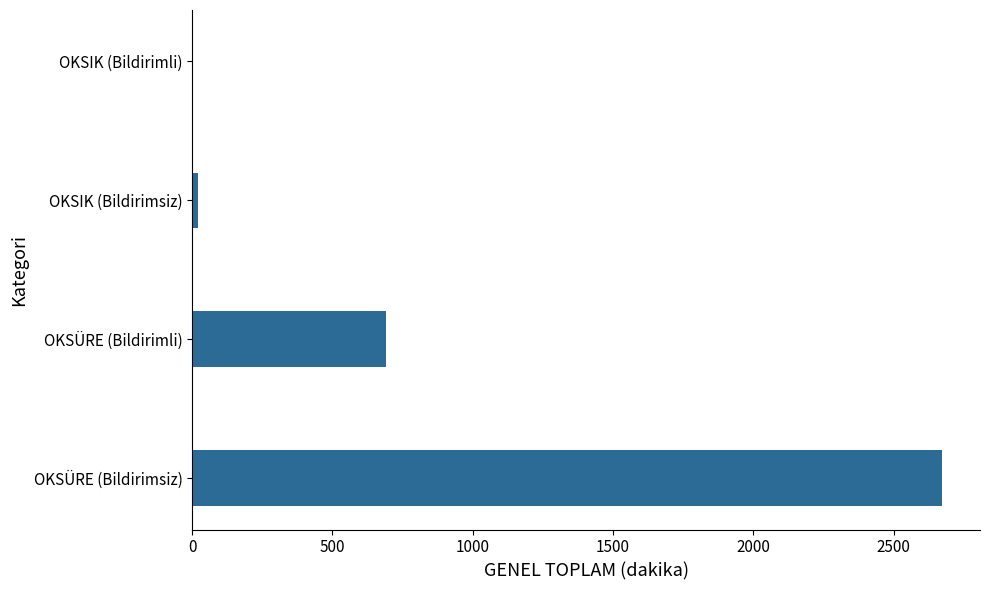

Reading bottom to top, list all the values displayed in this chart.

OKSÜRE (Bildirimsiz)=2674.0	OKSÜRE (Bildirimli)=691.8	OKSIK (Bildirimsiz)=21.4	OKSIK (Bildirimli)=1.3